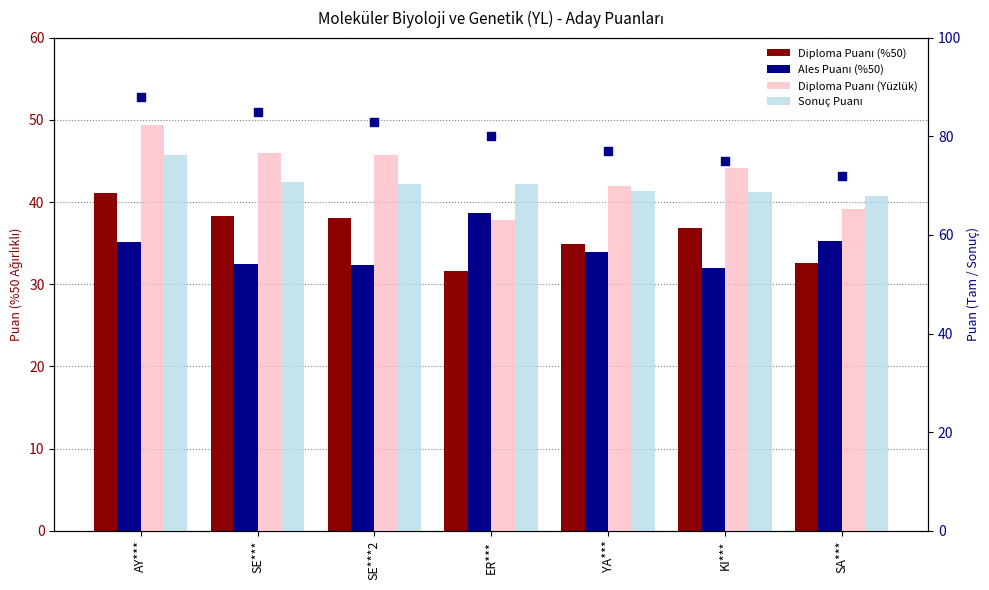

Is the value of Diploma Puanı (Yüzlük) at SE***2 greater than the value of Sonuç Puanı at SE***?

Yes